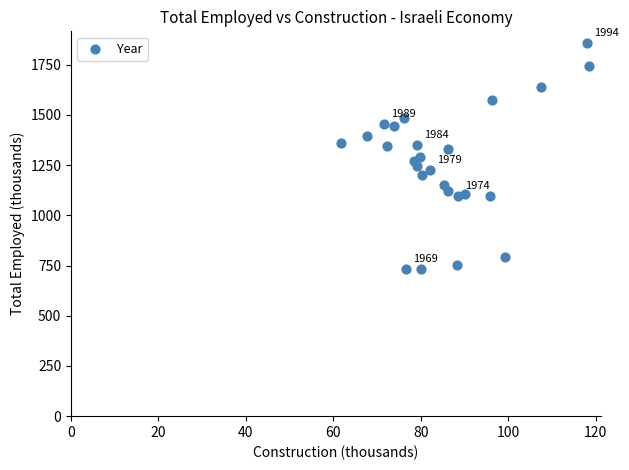

What is the range of Y values (max minus min)?

1128.9